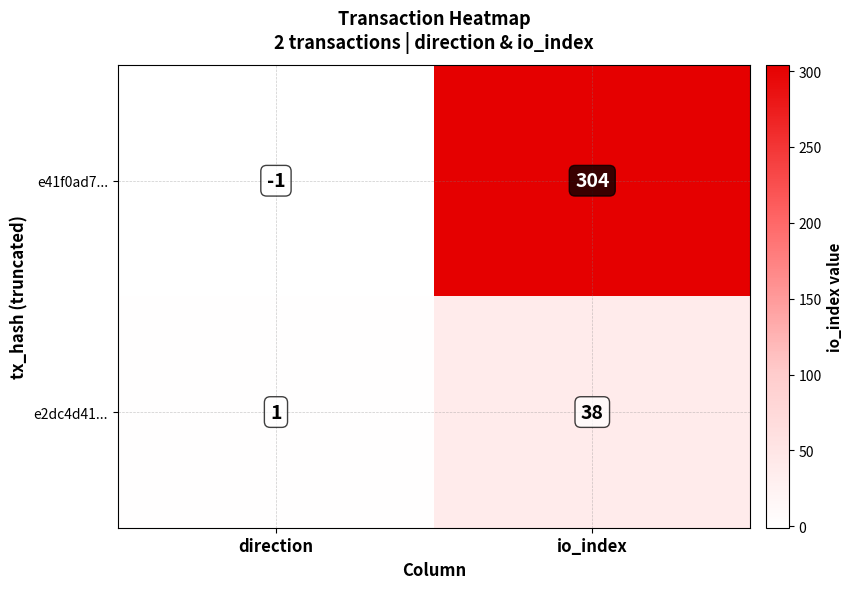

List the series in order of their overall mean, highest first.

e41f0ad7..., e2dc4d41...